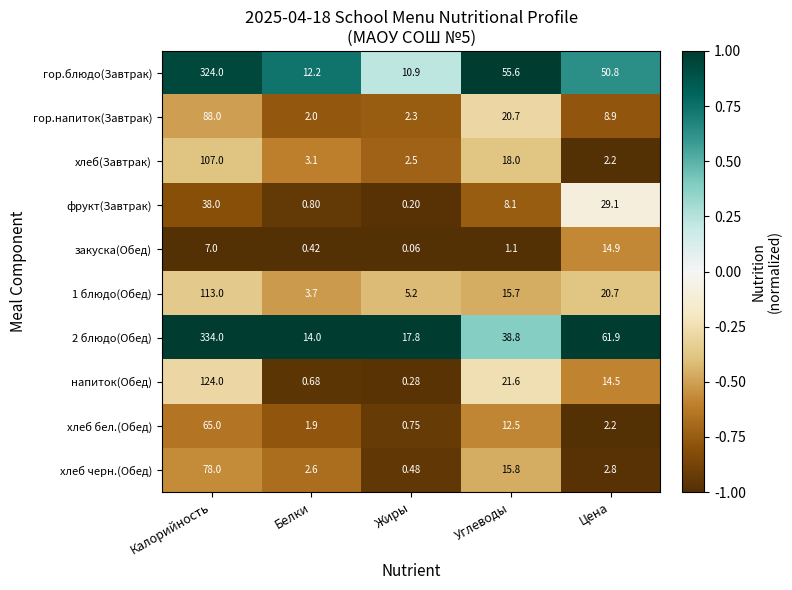

Count the number of data series in this chart.

10